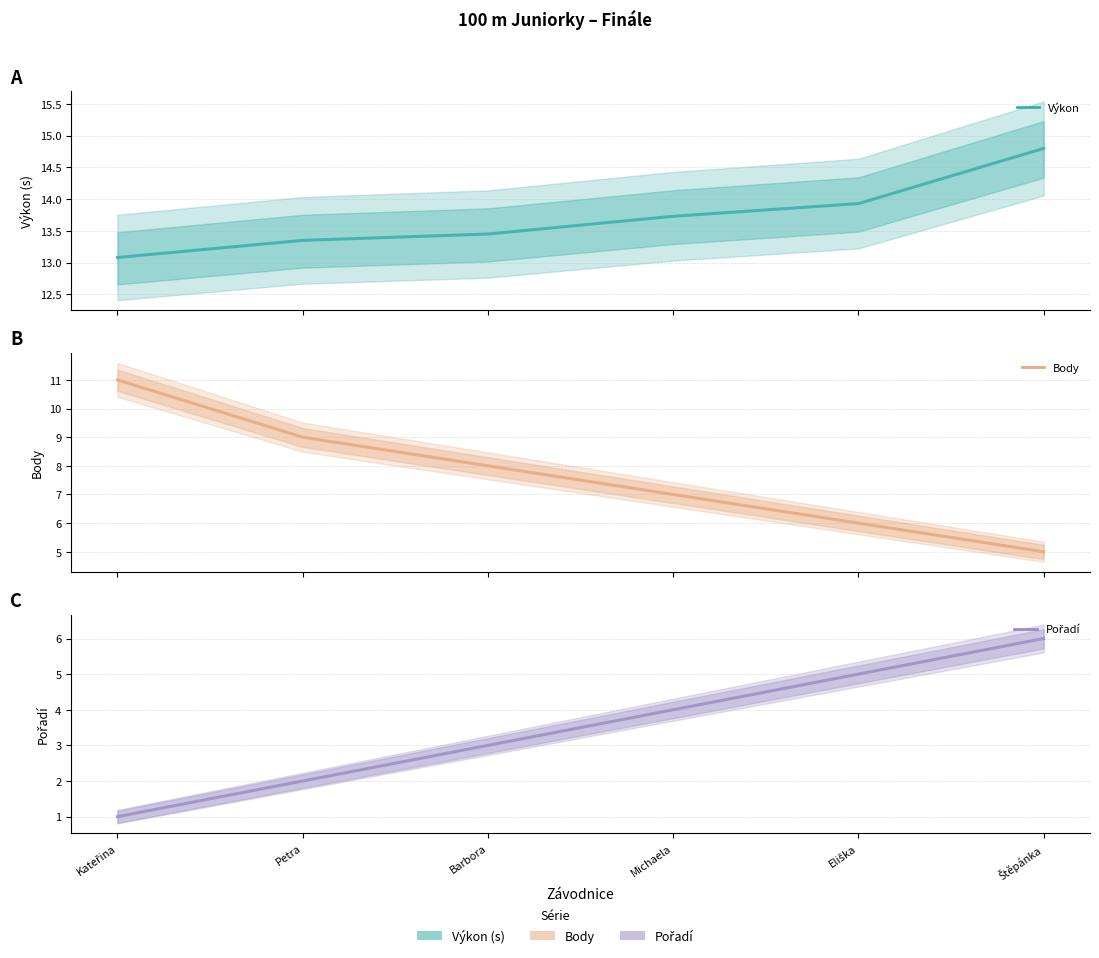

Reading left to right, list all the values displayed in this chart.

Výkon (střed): Kateřina=13.1	Petra=13.3	Barbora=13.4	Michaela=13.7	Eliška=13.9	Štěpánka=14.8
Body (střed): Kateřina=11.0	Petra=9.0	Barbora=8.0	Michaela=7.0	Eliška=6.0	Štěpánka=5.0
Pořadí (střed): Kateřina=1.0	Petra=2.0	Barbora=3.0	Michaela=4.0	Eliška=5.0	Štěpánka=6.0